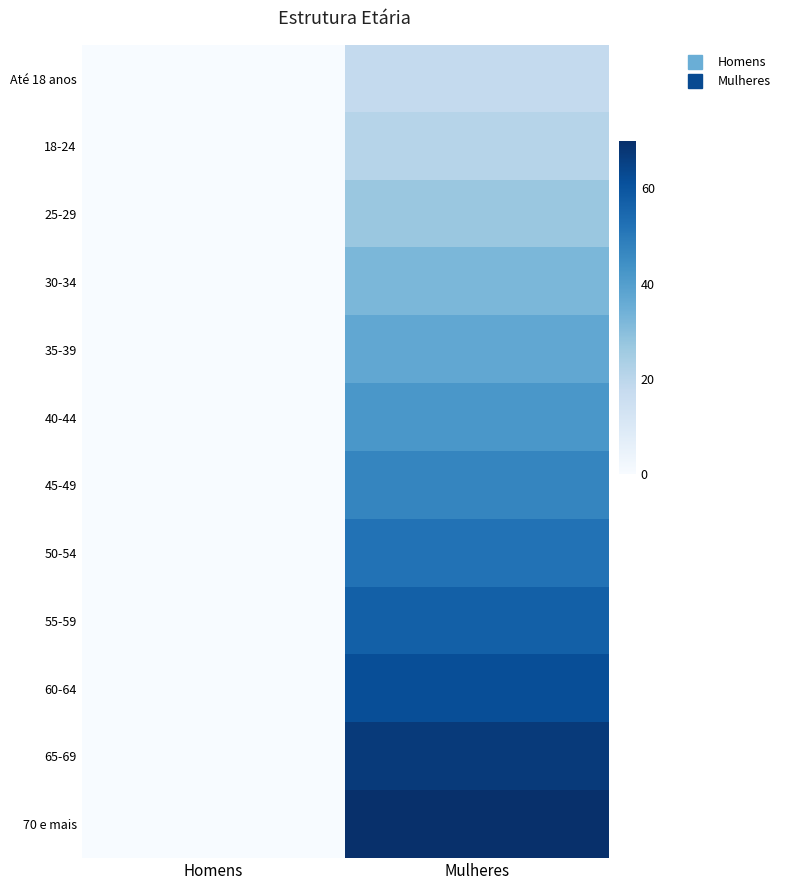

At which category is the sum across all series the highest?

Mulheres